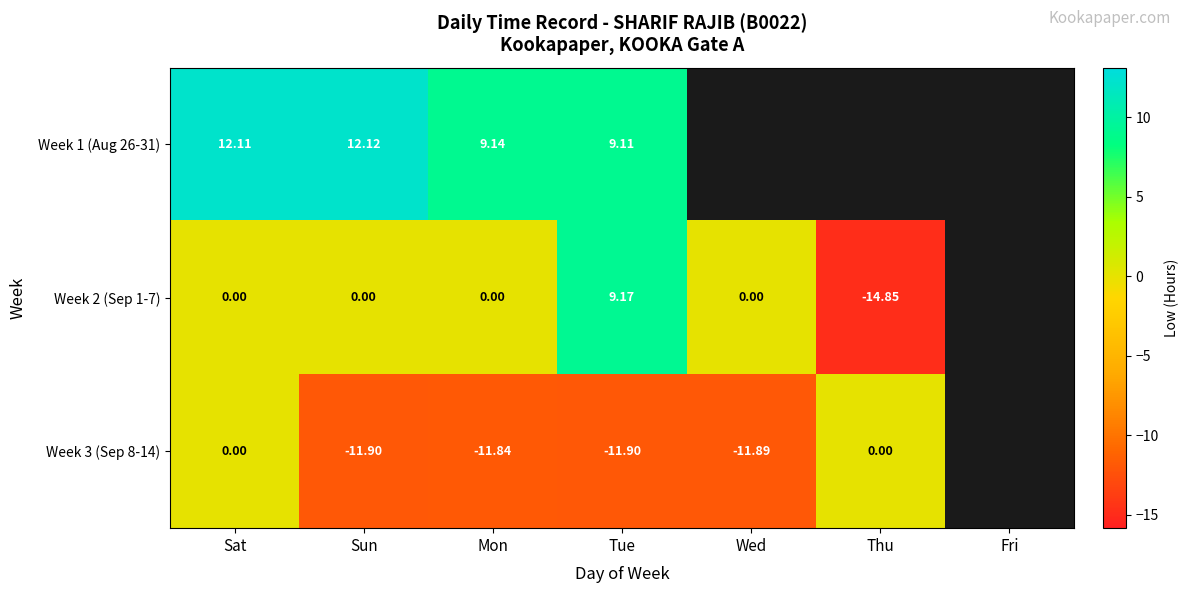

Is the value of Week 2 (Sep 1-7) at Sat greater than the value of Week 1 (Aug 26-31) at Mon?

No